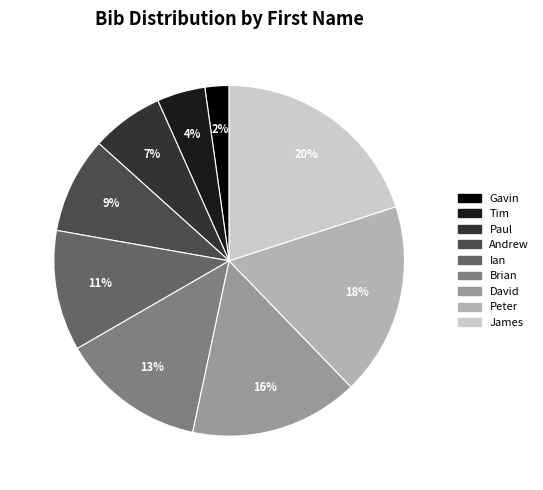

How many slices are in this pie chart?

9